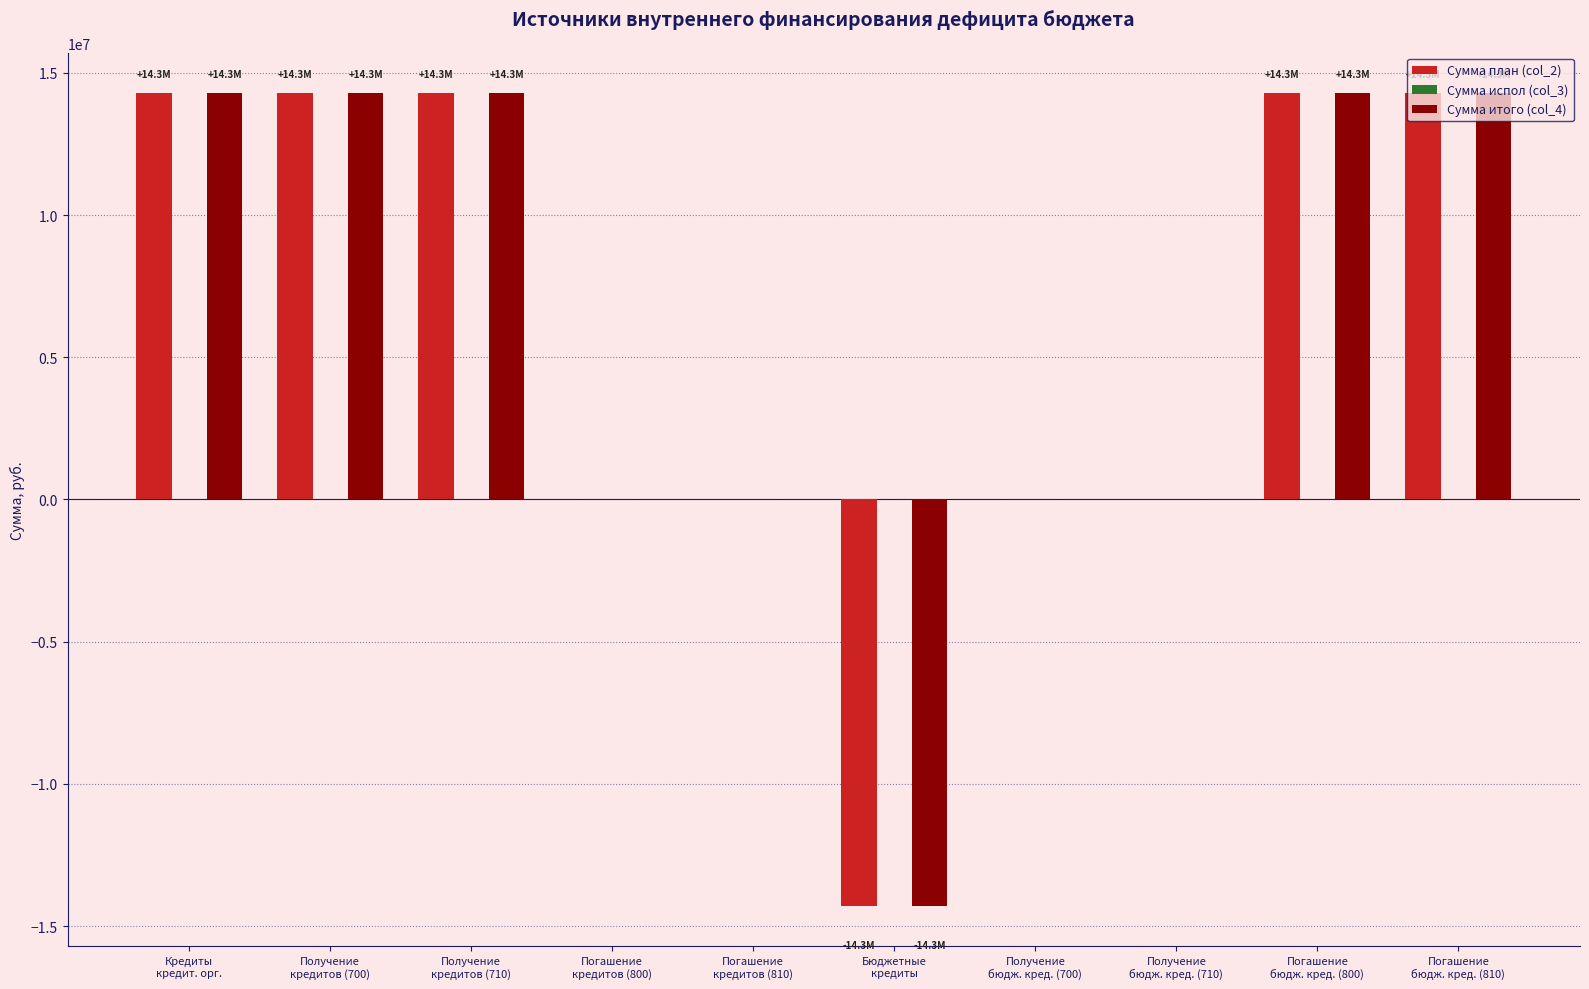

How many categories are shown in the chart?

10